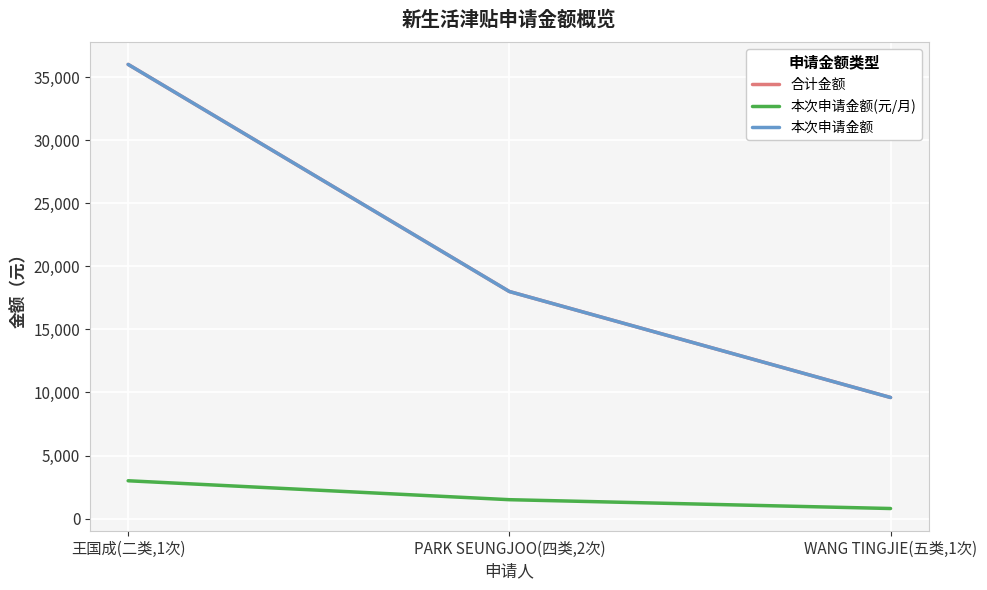

Is it true that 本次申请金额 equals 3834 at PARK SEUNGJOO(四类,2次)?

False